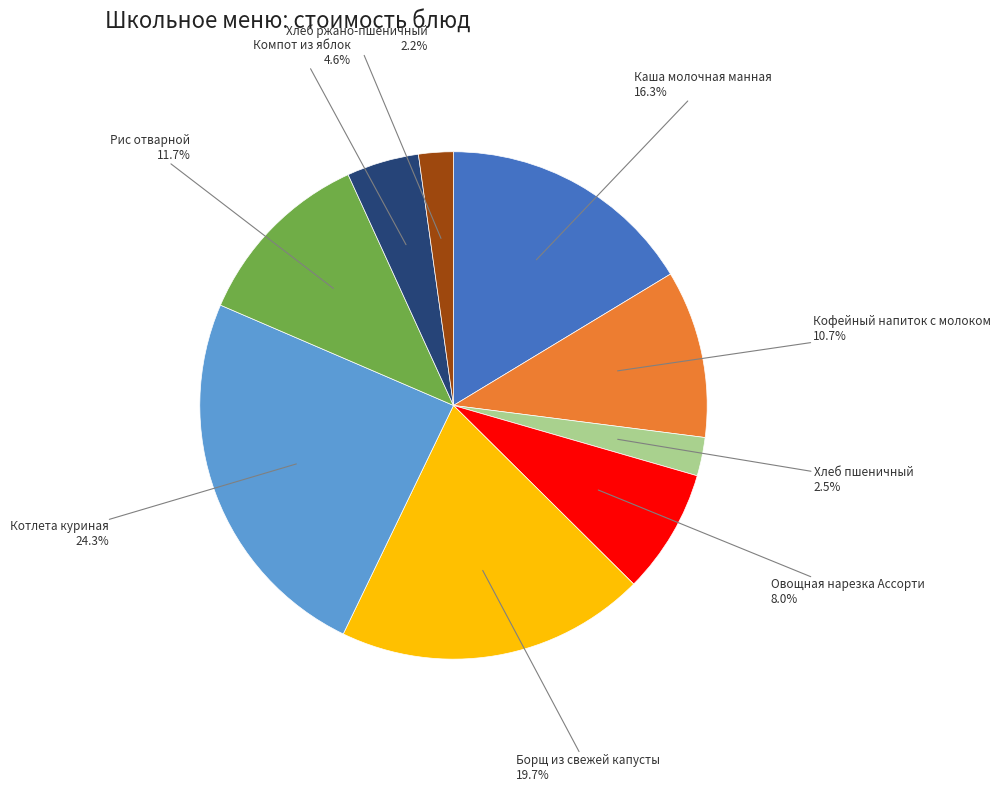

Does any single category account for the majority?

No